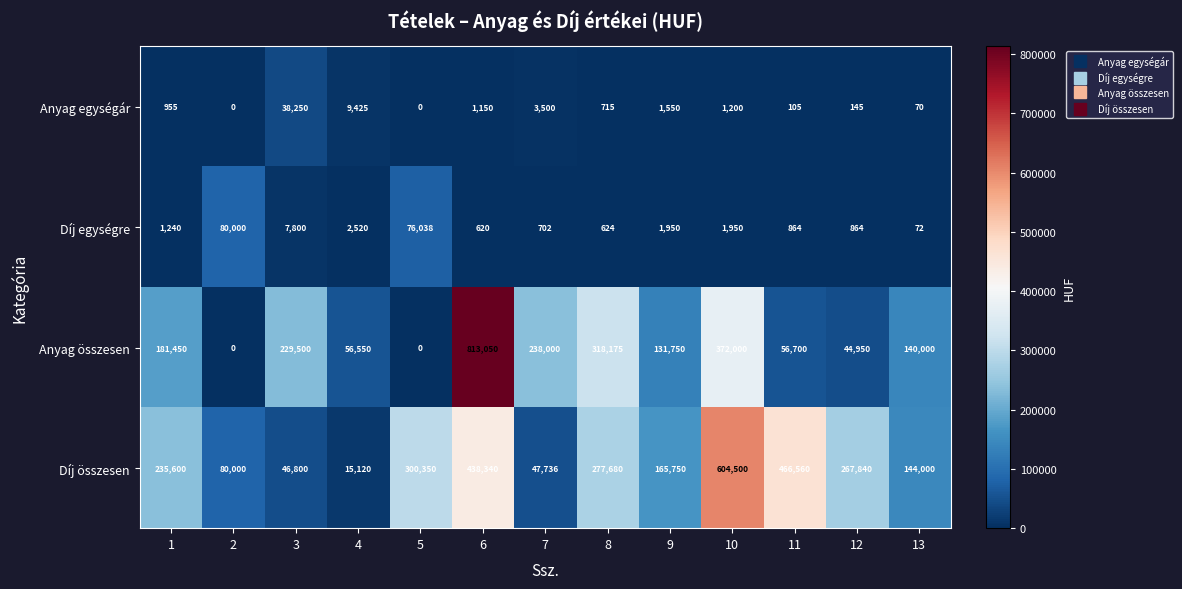

What is the difference between the second highest and minimum values in the Anyag egységár series?

9425